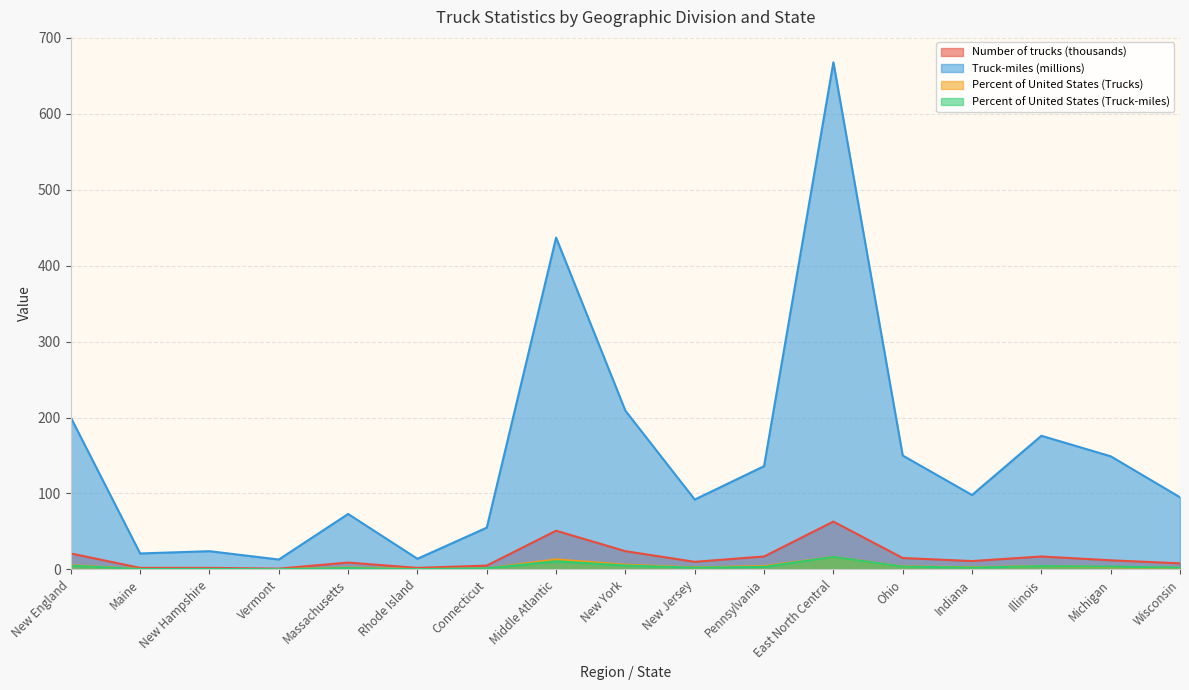

What is the difference between the Percent of United States (Trucks) values at Indiana and Vermont?

2.6